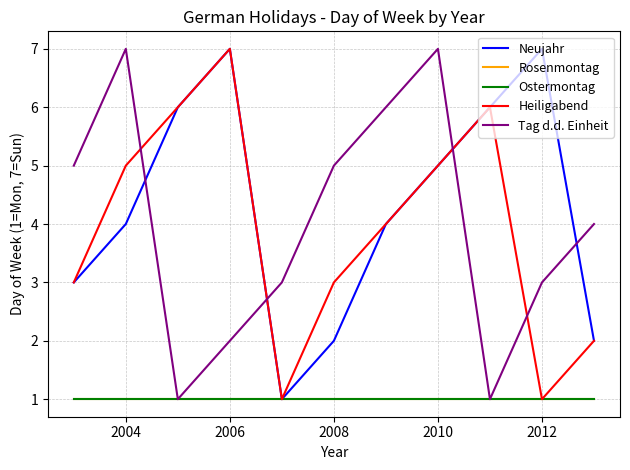

Is this an area chart (filled region under the line)?

No